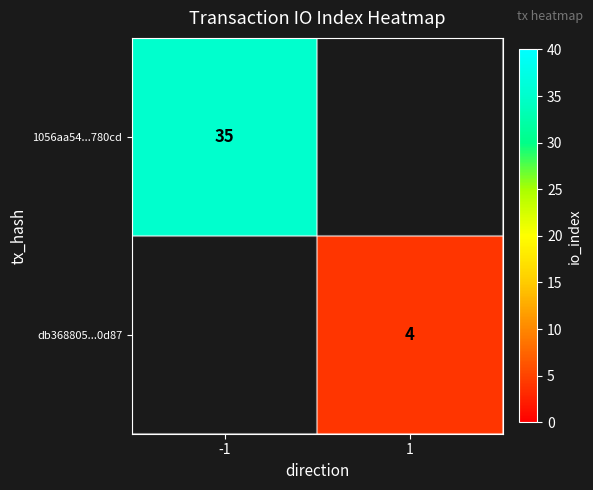

True or false: 1056aa54...780cd has a value of 53 at -1.

False